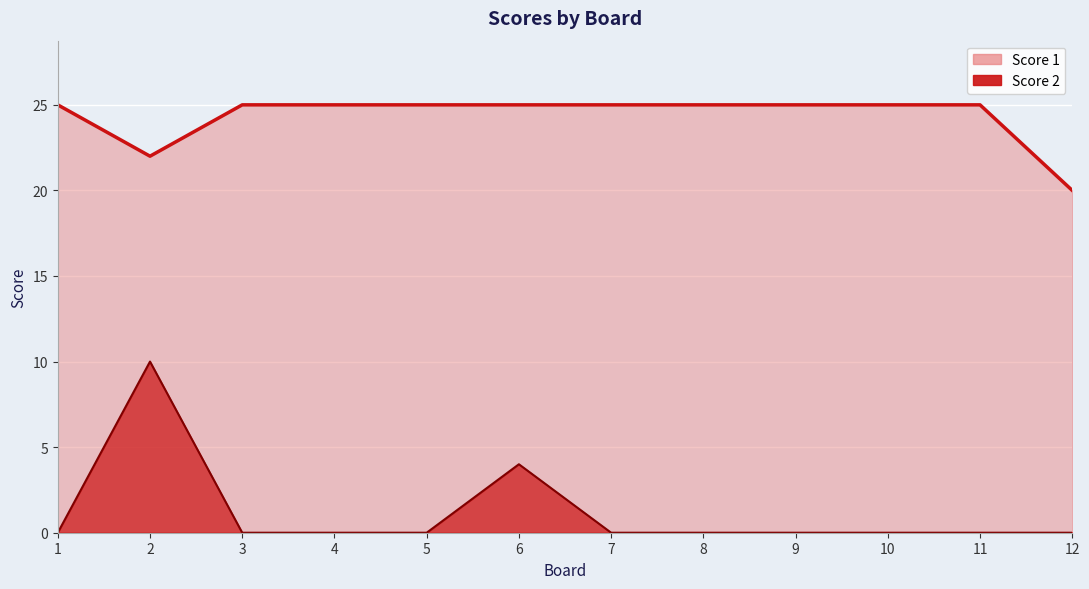

True or false: Score 1 has a value of 25 at 1.

True